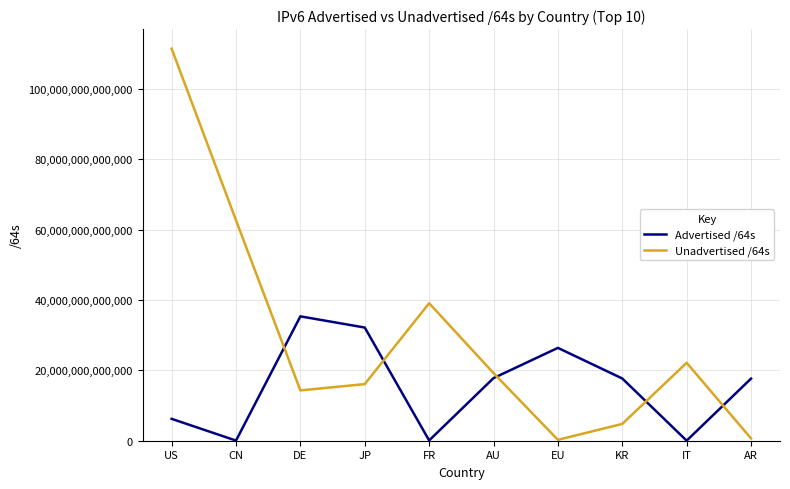

True or false: Advertised /64s has a value of 11394046361892 at EU.

False